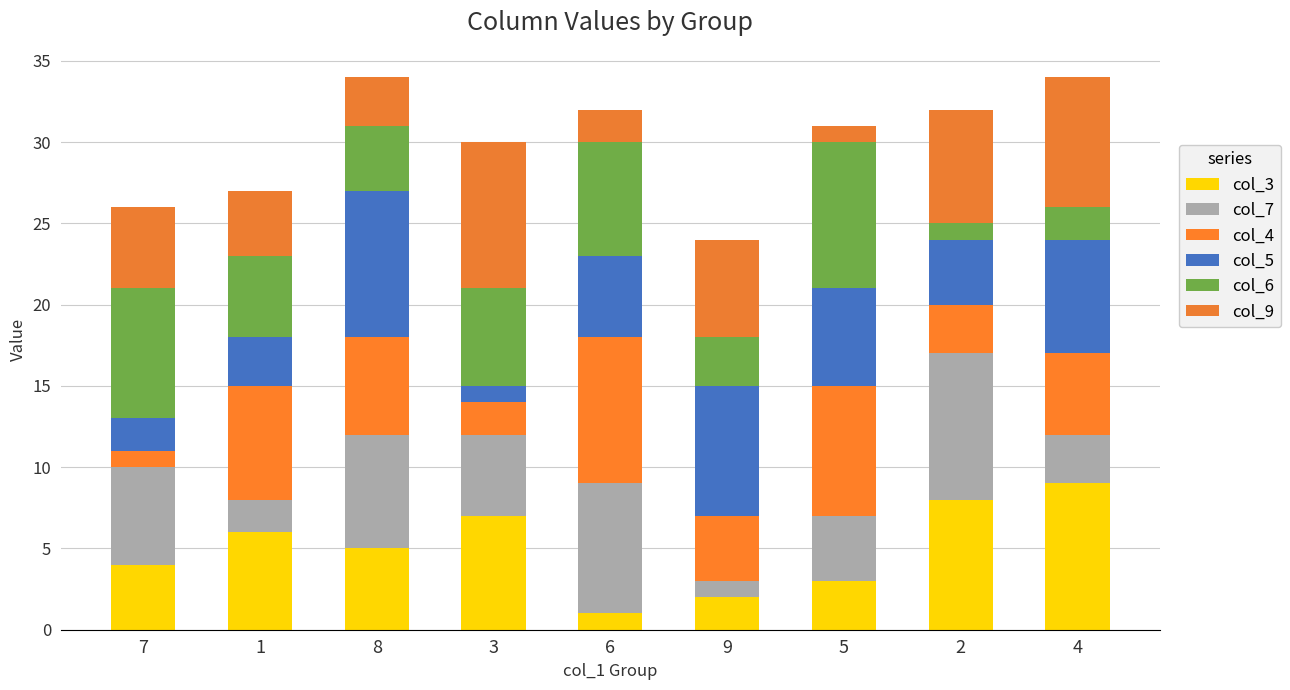

List the series in order of their peak value, highest first.

col_3, col_7, col_4, col_5, col_6, col_9